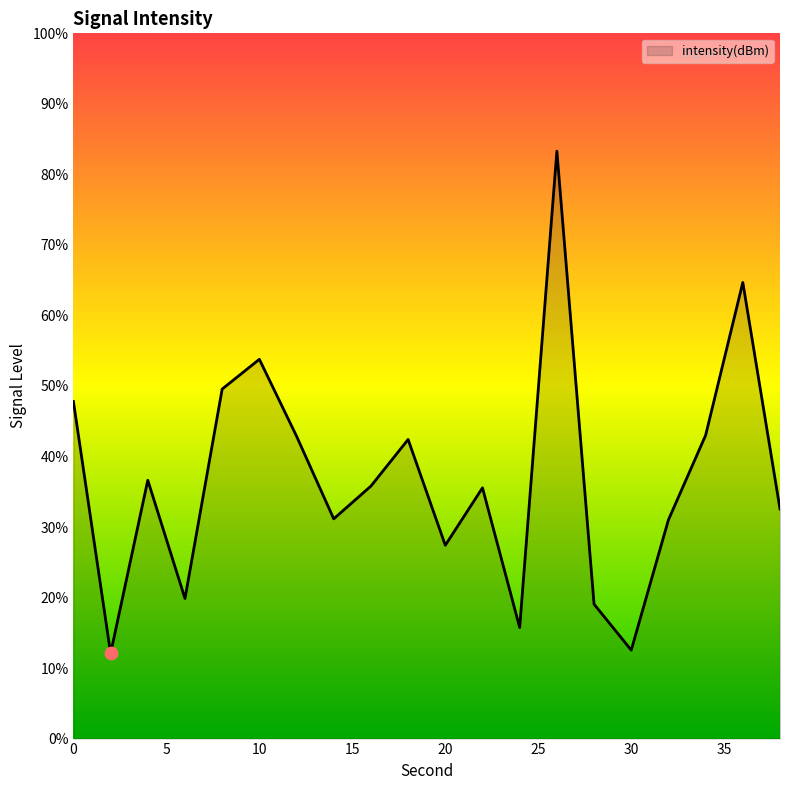

What is the minimum value shown in the chart?

12.1